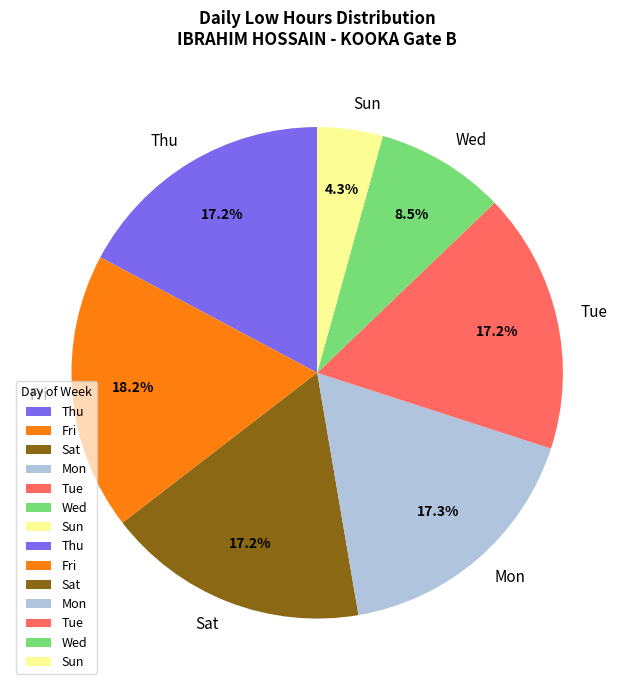

Which has a higher value, Tue or Sun?

Tue